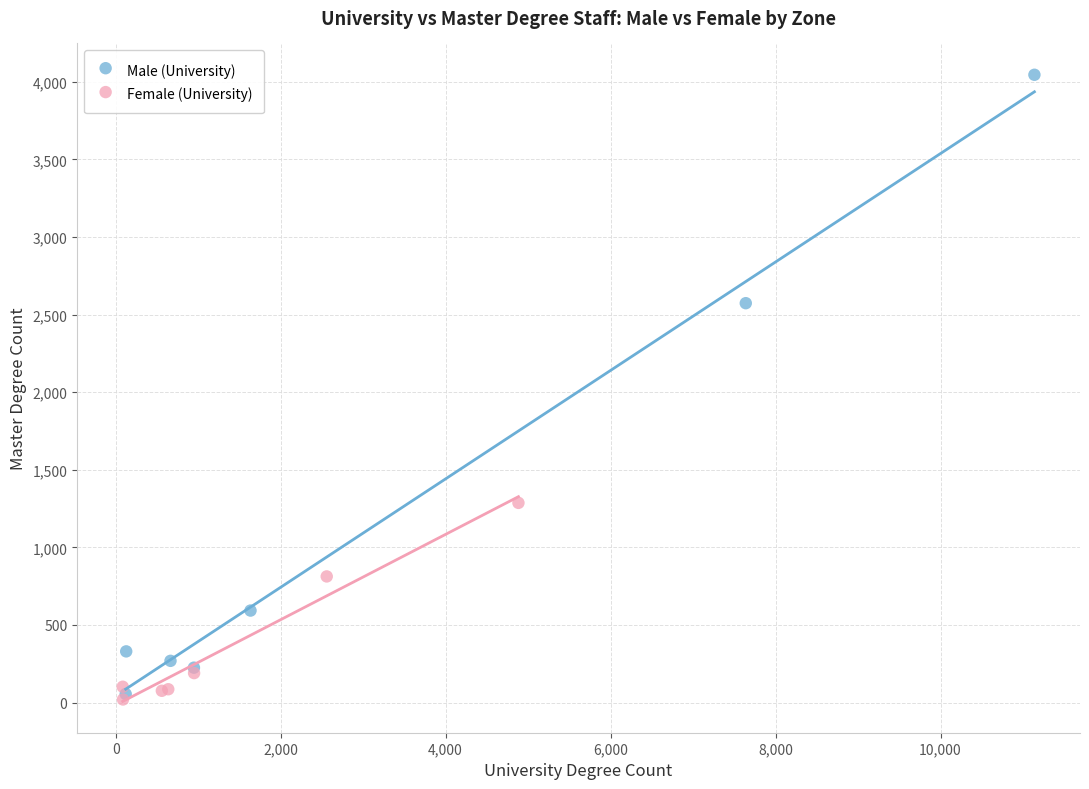

Which series reaches the maximum Y coordinate?

Male (University)